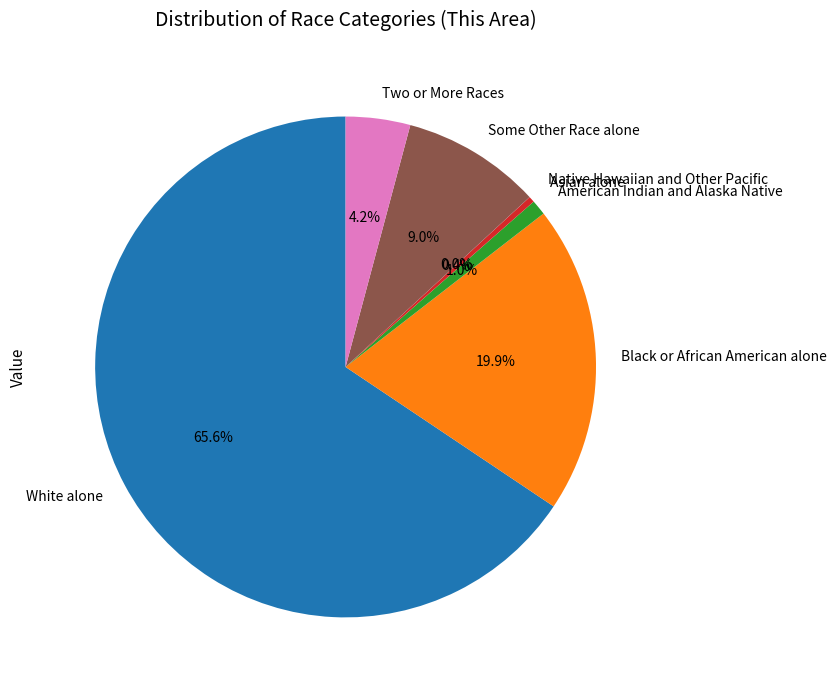

Which category has the biggest portion of the pie?

White alone